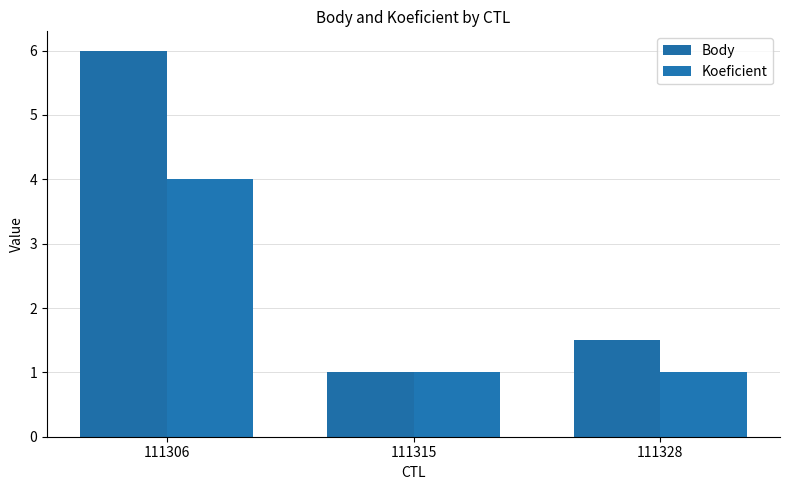

How many Body values are between 1 and 6?

3